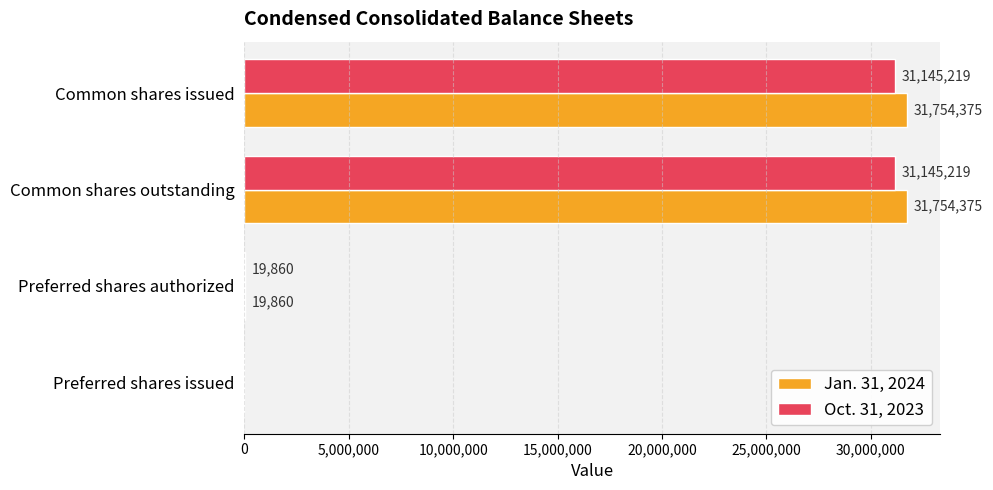

What is the total value across all series at Common shares outstanding?

62899594